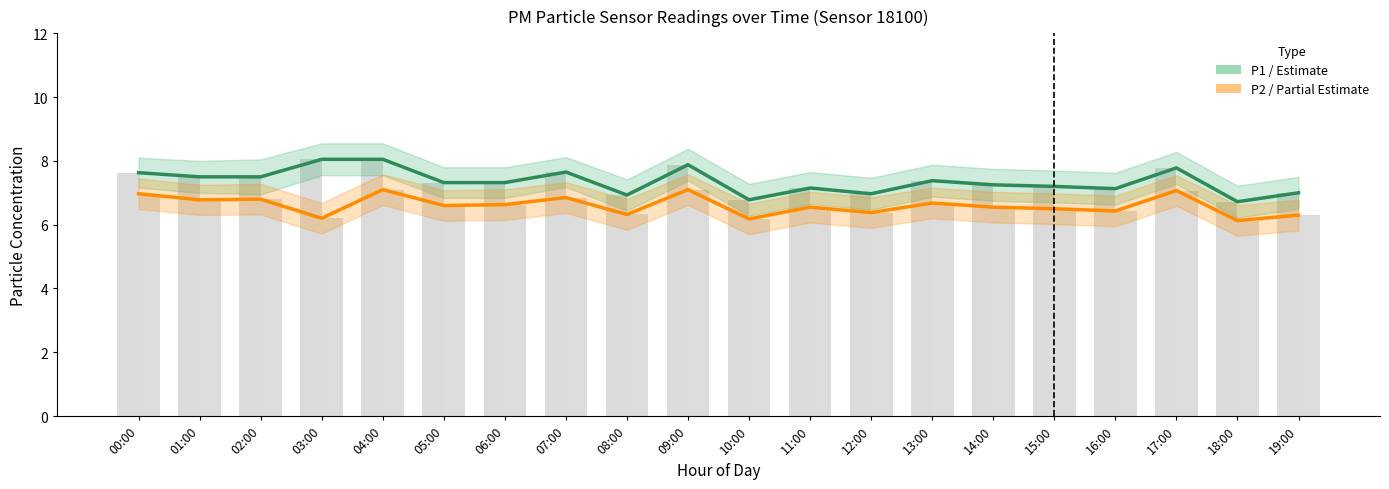

What is the difference between the highest and lowest values at 05:00?

0.7